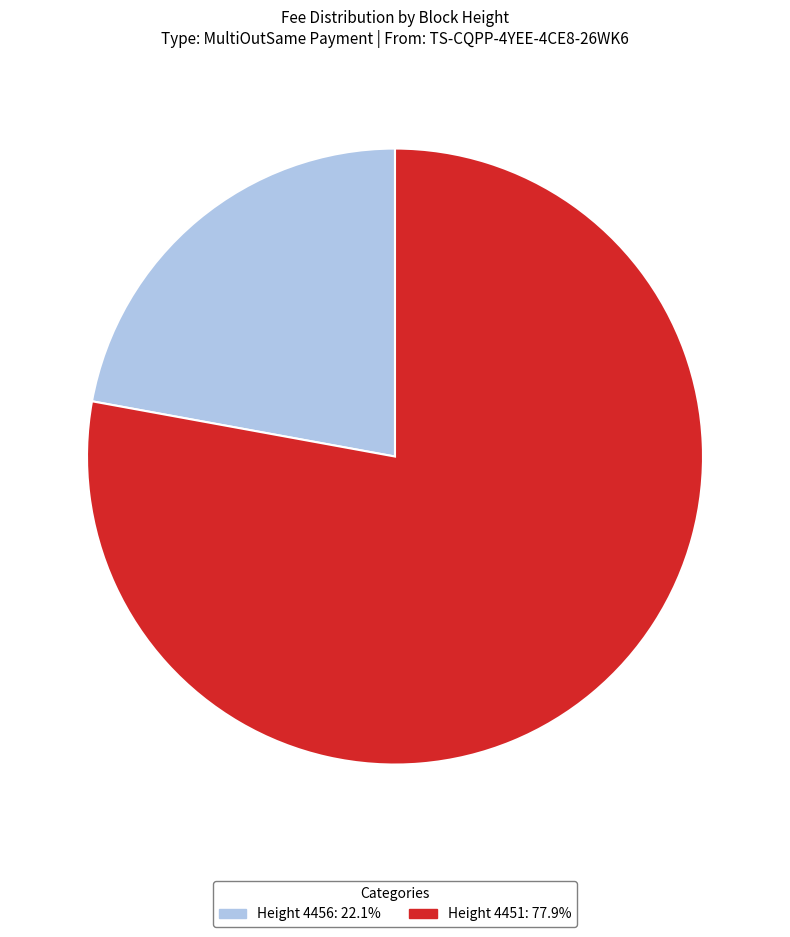

Approximately how many times larger is the value at Height 4456: 22.1% compared to Height 4451: 77.9%?

0.3